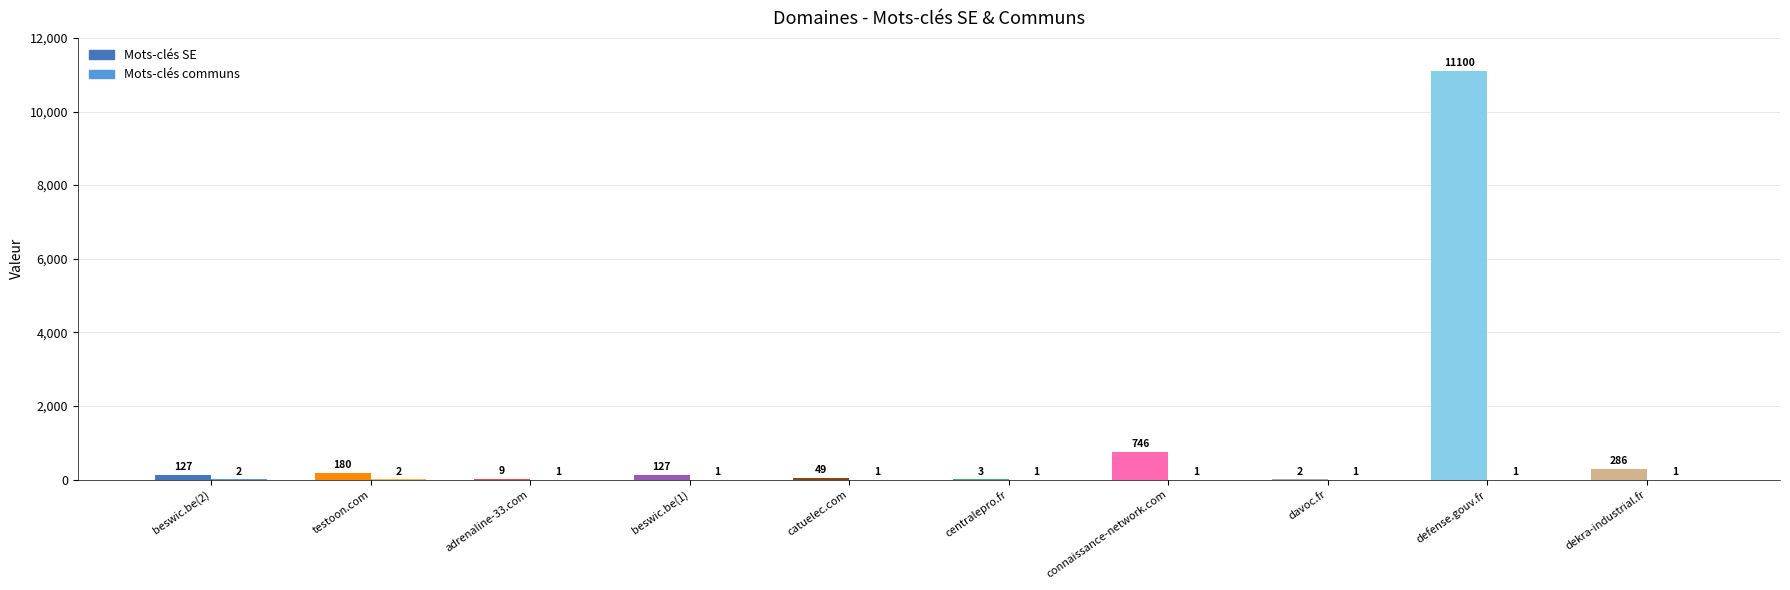

How many bars are there in each group?

2